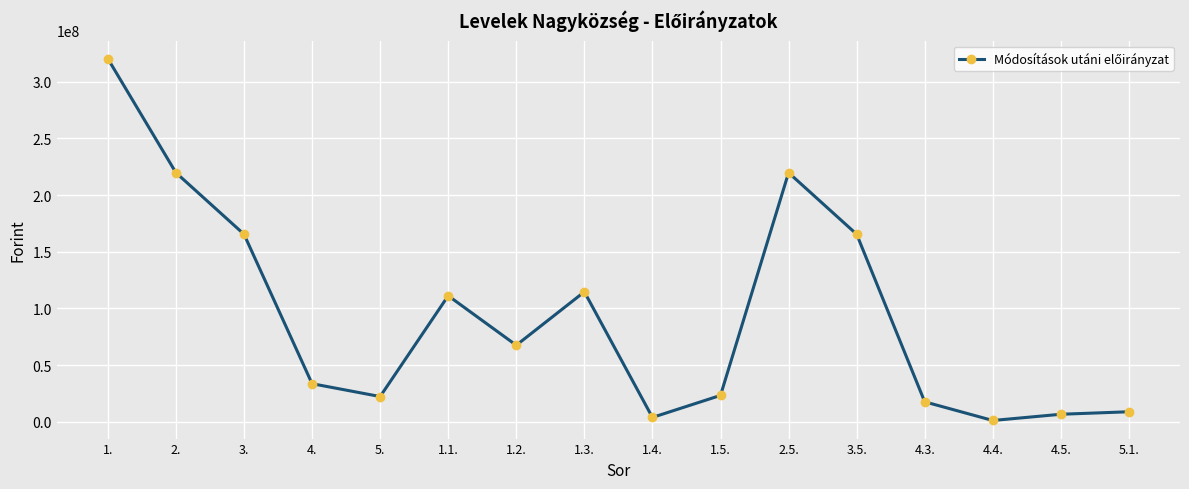

What is the value of the 16th point from the left?

8800000